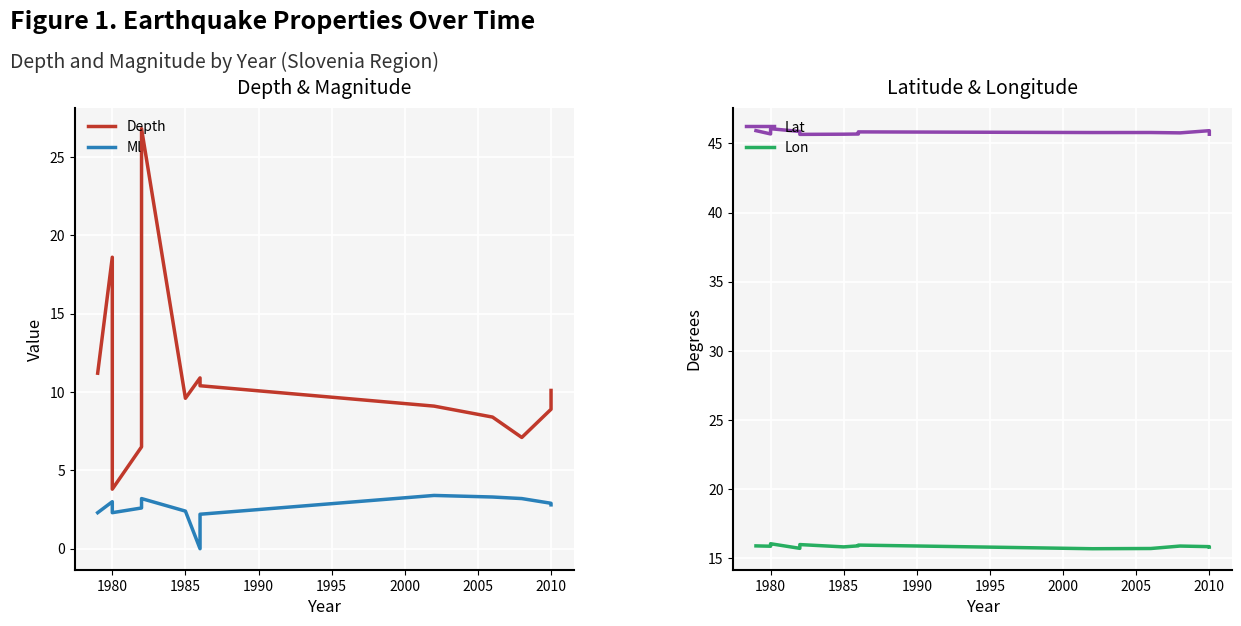

True or false: Lat and Lon intersect in this chart.

False